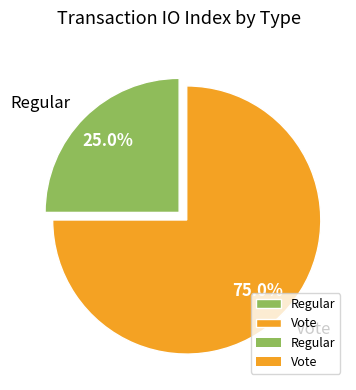

Is it true that Vote is 84% of the pie?

False